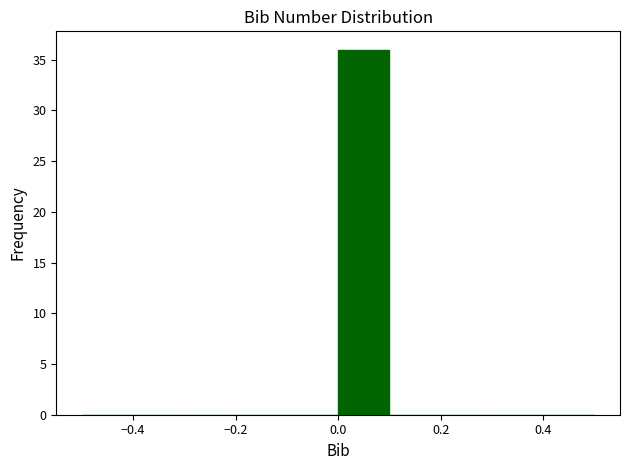

Over which range of the x-axis is the bar tallest?

0.0 to 0.1